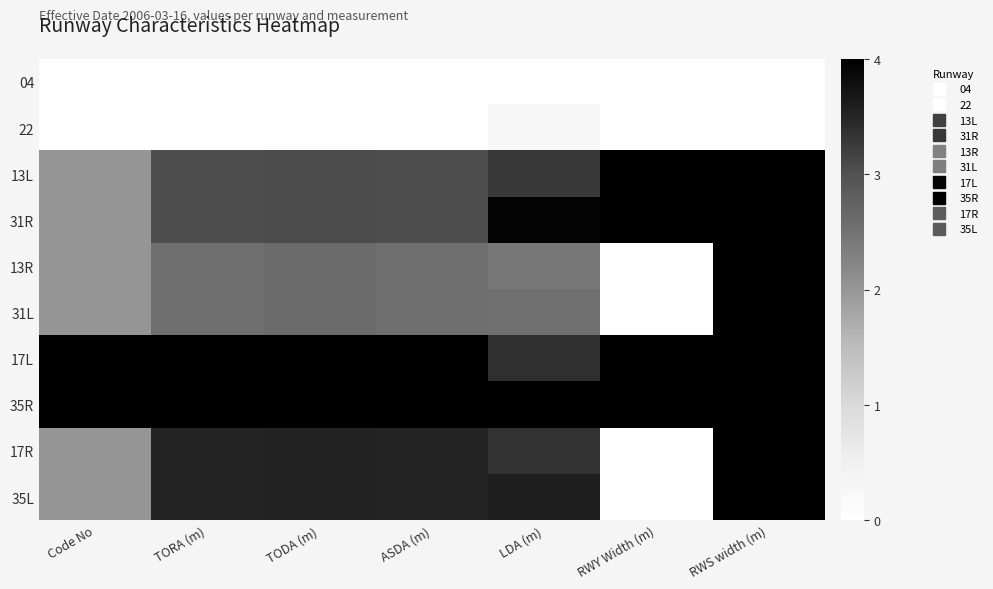

At which category does the chart reach its peak across all series?

RWY Width (m)